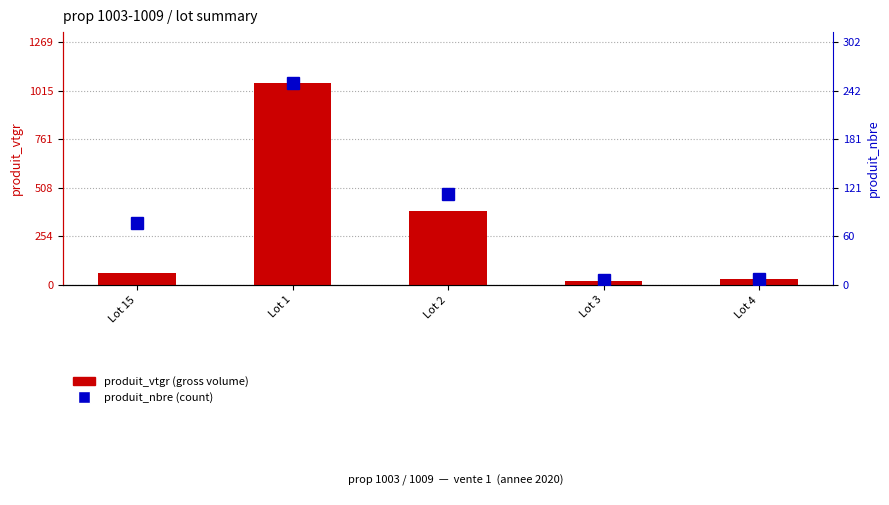

Reading right to left, list all the values displayed in this chart.

produit_vtgr (gross volume): Lot 4=30.2	Lot 3=22.8	Lot 2=386.1	Lot 1=1057.4	Lot 15=63.8
produit_nbre (count): Lot 4=7.0	Lot 3=6.0	Lot 2=113.0	Lot 1=252.0	Lot 15=77.0